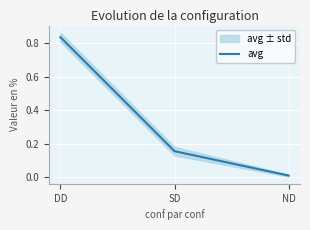

True or false: the data shows 1.3 at DD.

False